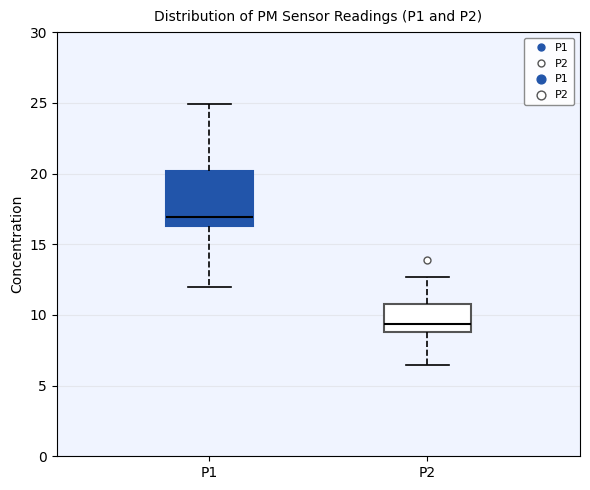

Reading left to right, transcribe this box plot: for each box, give where its median line is, the range the box spans, and where its two whiskers end, as read against the y-axis. The values are not printed on the chart, so give them approximately, as read against the axis.

P1: median 17.0, box 16.5 to 20.0, whiskers 12.0 to 25.0
P2: median 9.5, box 9.0 to 11.0, whiskers 6.5 to 12.5